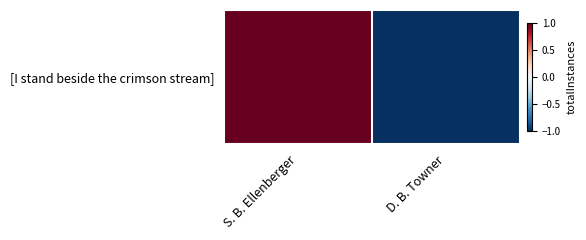

What is the difference between the values at D. B. Towner and S. B. Ellenberger?

2